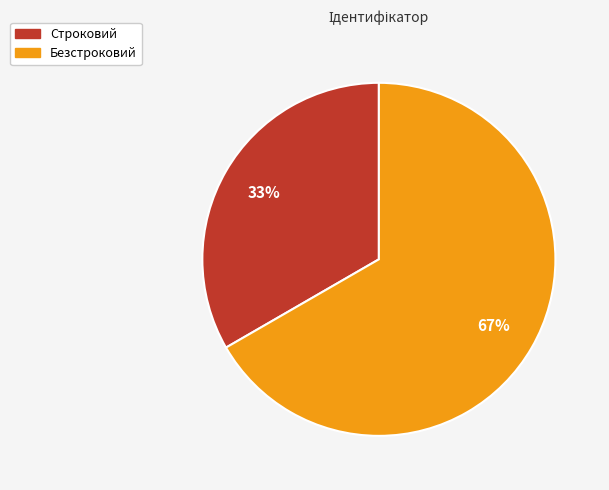

Approximately how many times larger is the value at Безстроковий compared to Строковий?

2.0